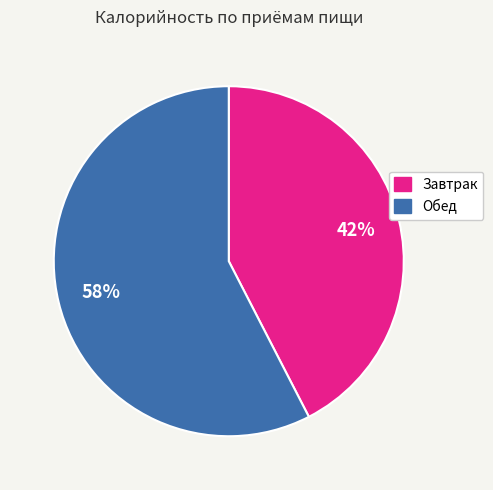

To the nearest percent, what is the average slice percentage?

50%